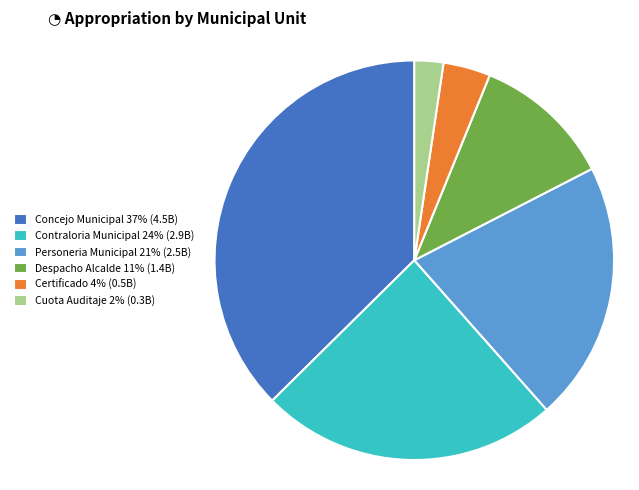

Is Contraloria Municipal 24% (2.9B) the majority of the pie?

No